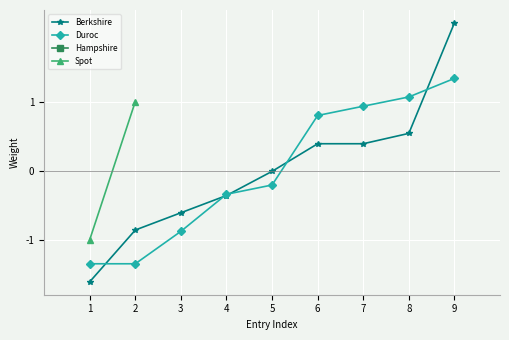

Is it true that Duroc equals 0.4 at 7?

False